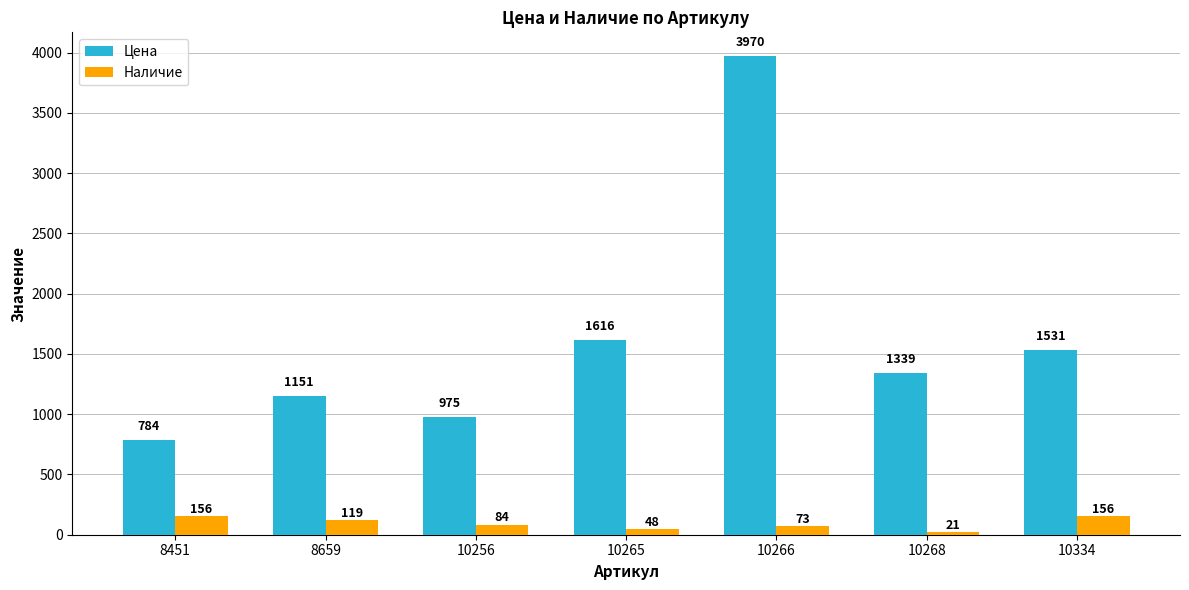

At which category is the sum across all series the highest?

10266